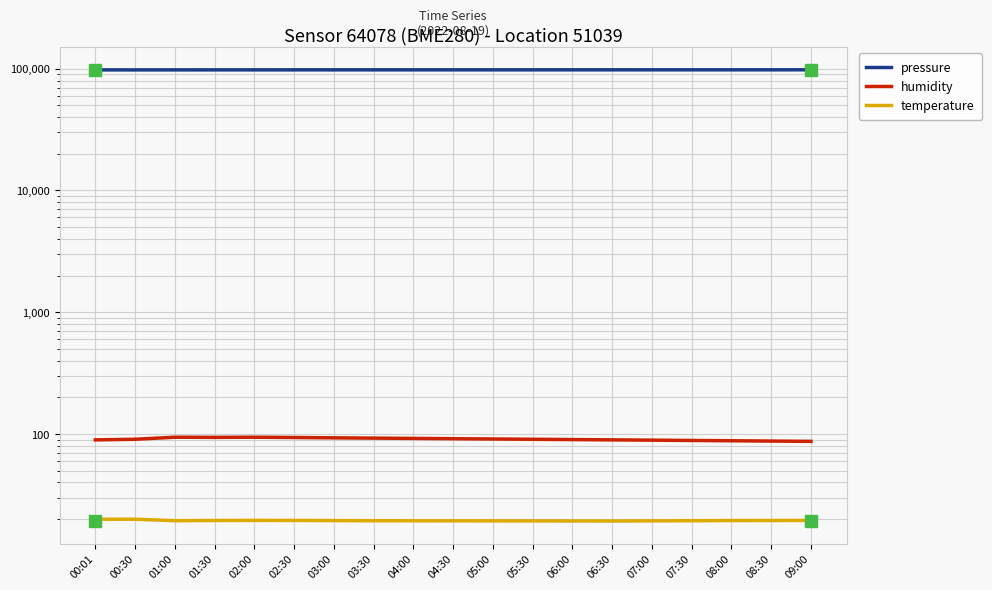

Which series changed the most between 01:00 and 08:30?

pressure